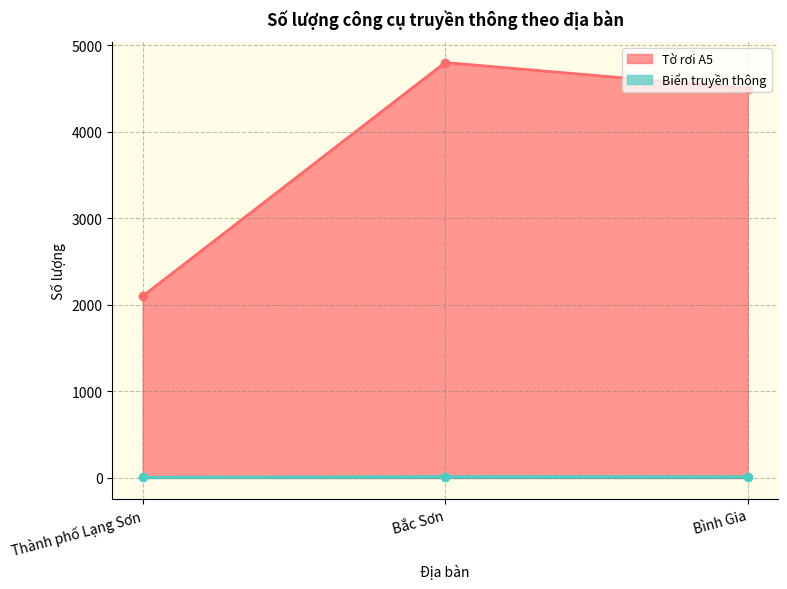

Which series changed the most between Thành phố Lạng Sơn and Bình Gia?

Tờ rơi A5